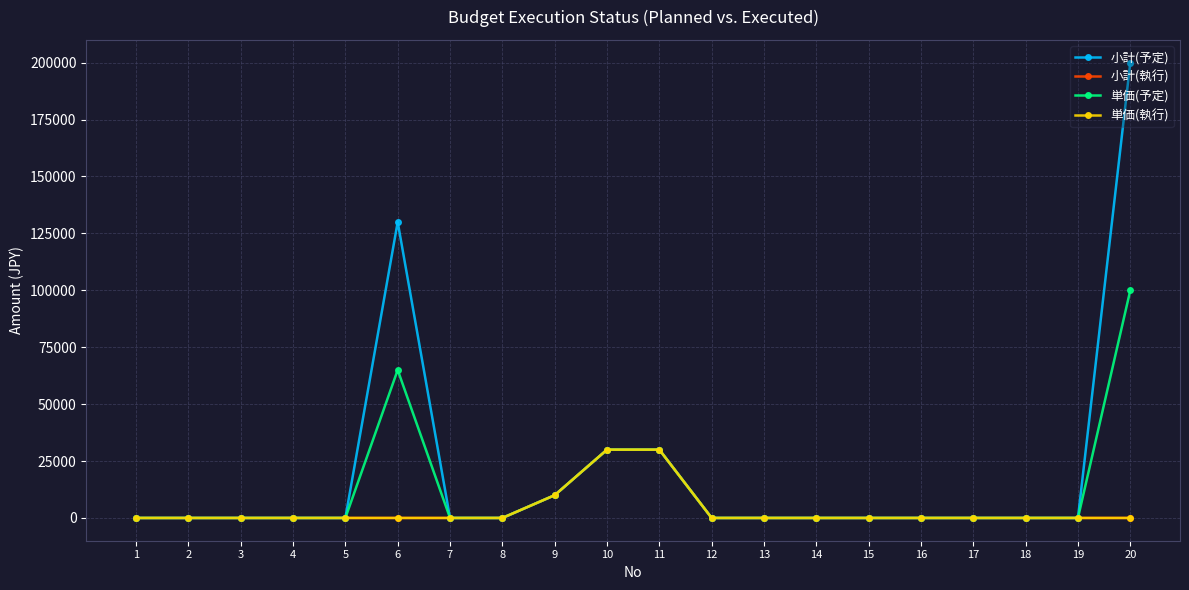

Does the chart have visible grid lines?

Yes